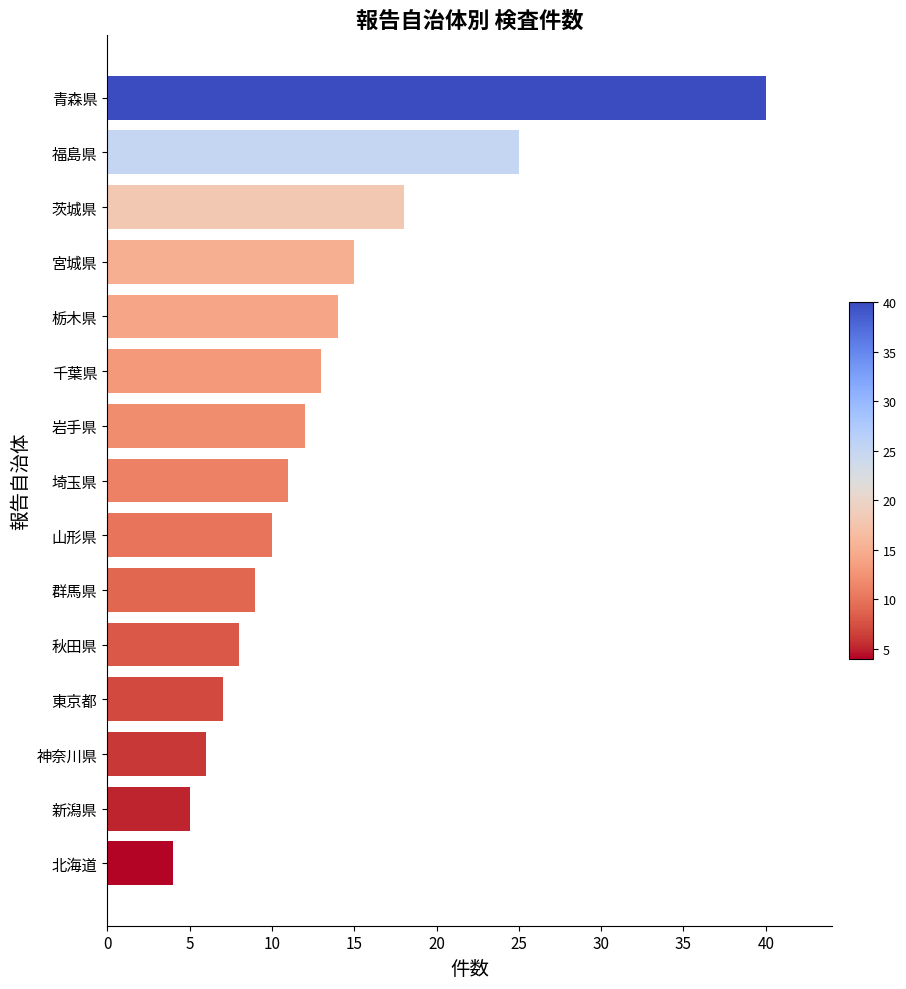

Rank the categories by value from highest to lowest.

青森県, 福島県, 茨城県, 宮城県, 栃木県, 千葉県, 岩手県, 埼玉県, 山形県, 群馬県, 秋田県, 東京都, 神奈川県, 新潟県, 北海道